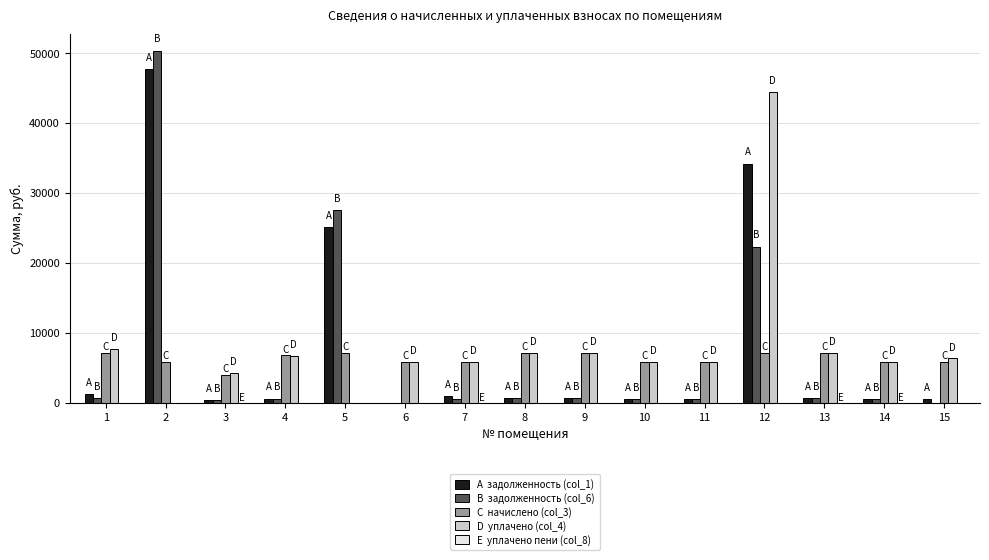

Reading left to right, transcribe all the data shown in this chart.

задолженность (col_1): 1190.3	47760.2	330.1	565.8	25084.9	0.0	975.7	593.3	596.0	488.8	487.8	34191.2	596.0	488.8	487.8
задолженность (col_6): 595.1	50301.8	330.1	565.8	27498.9	0.0	487.8	593.3	596.0	488.8	487.8	22297.3	596.0	488.8	0.0
начислено (col_3): 7141.6	5843.2	3961.4	6789.5	7152.6	5865.1	5854.1	7119.6	7152.6	5865.1	5854.1	7119.6	7152.6	5865.1	5854.1
уплачено (col_4): 7636.0	0.0	4235.4	6741.3	0.0	5790.7	5811.8	7068.8	7101.9	5823.6	5812.6	44500.0	7101.9	5823.6	6334.7
уплачено пени (col_8): 0.0	0.0	0.5	0.0	0.0	0.0	0.4	0.0	0.0	0.0	0.0	0.0	1.1	1.2	0.0